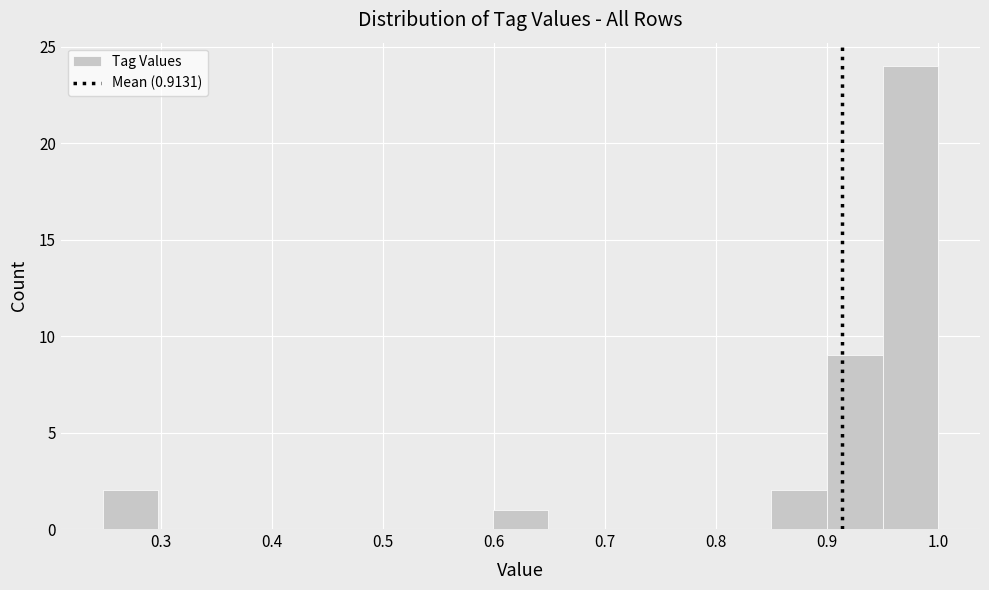

Reading left to right, list every bar in this chart as the range it spans on the x-axis followed by its height. Neither the bar edges nor the heights are printed on the chart, so give them approximately, as read against the axes.

0.25 to 0.30: 2
0.30 to 0.35: 0
0.35 to 0.40: 0
0.40 to 0.45: 0
0.45 to 0.50: 0
0.50 to 0.55: 0
0.55 to 0.60: 0
0.60 to 0.65: 1
0.65 to 0.70: 0
0.70 to 0.75: 0
0.75 to 0.80: 0
0.80 to 0.85: 0
0.85 to 0.90: 2
0.90 to 0.95: 9
0.95 to 1.00: 24